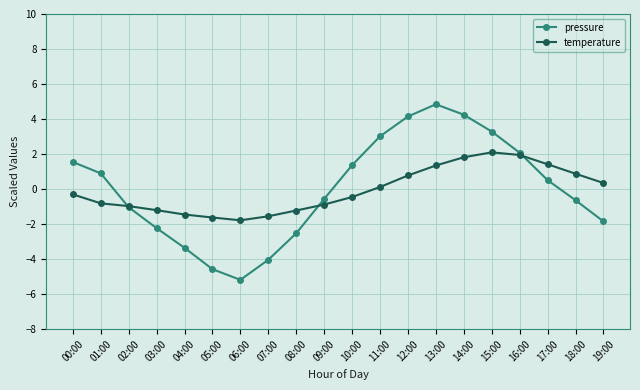

What are all the series names shown in the legend?

pressure, temperature